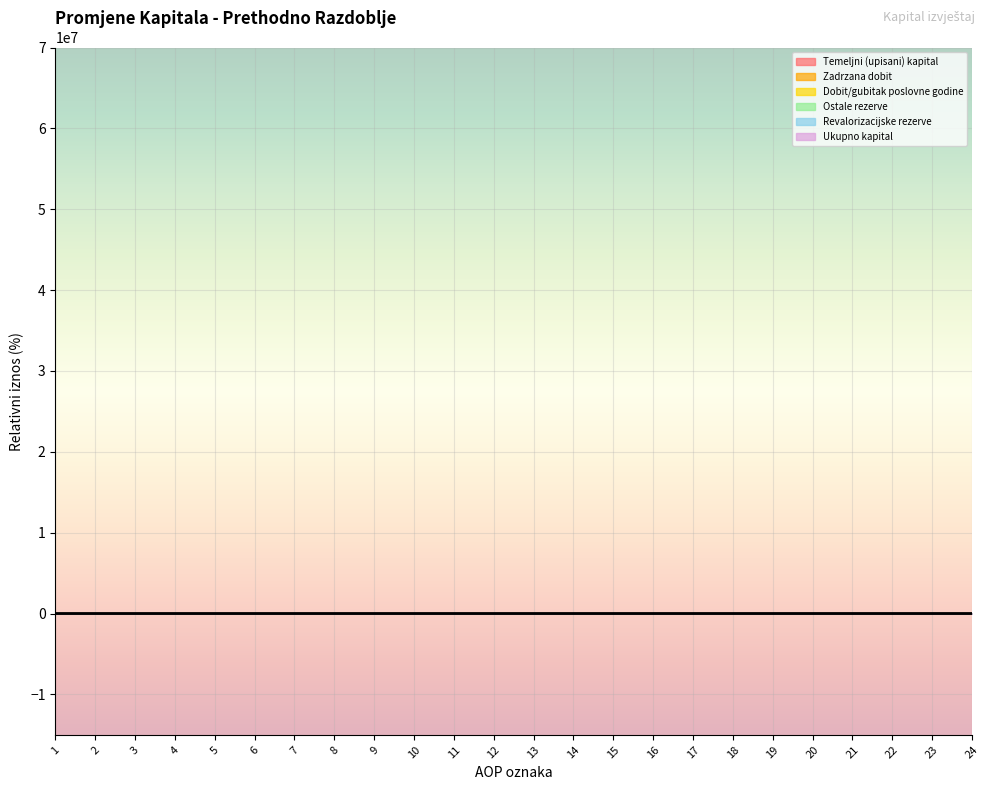

Which has a higher value, 24 or 15?

24